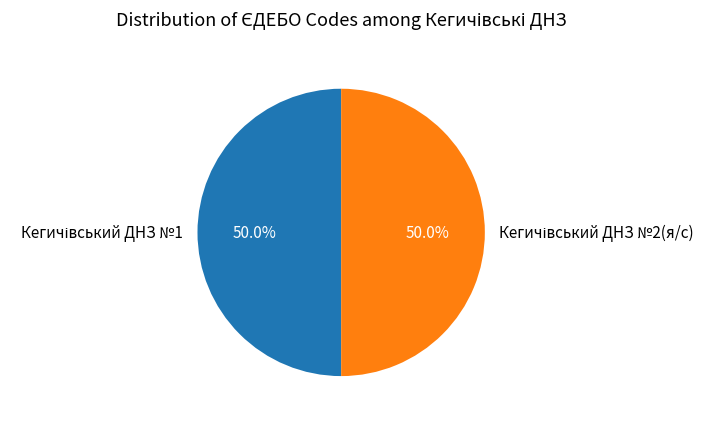

True or false: Кегичівський ДНЗ №1 accounts for 42% of the total.

False